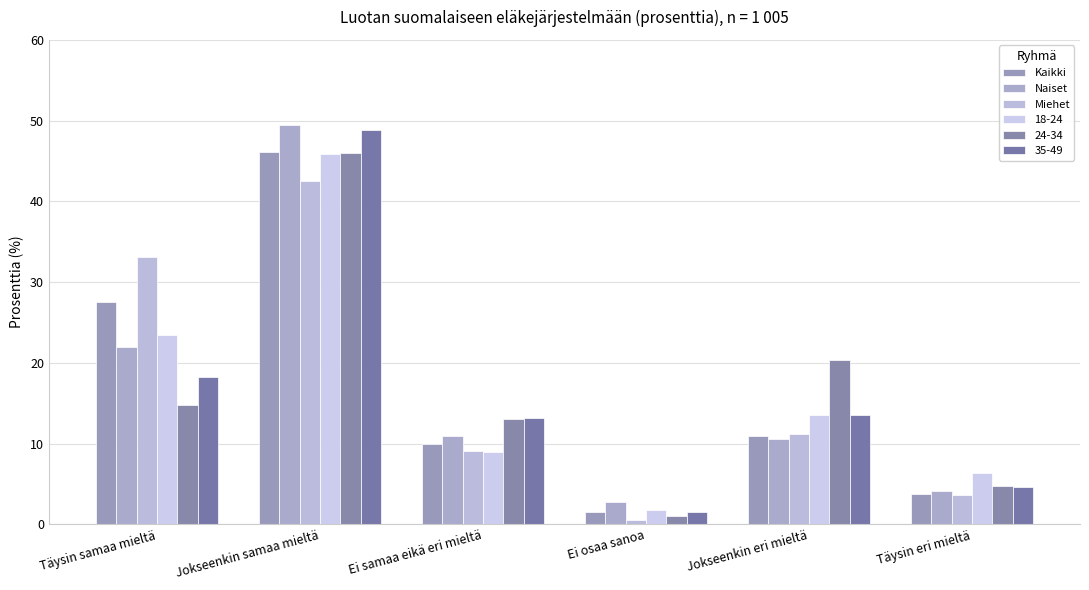

Which label corresponds to the smallest value in the chart?

Ei osaa sanoa